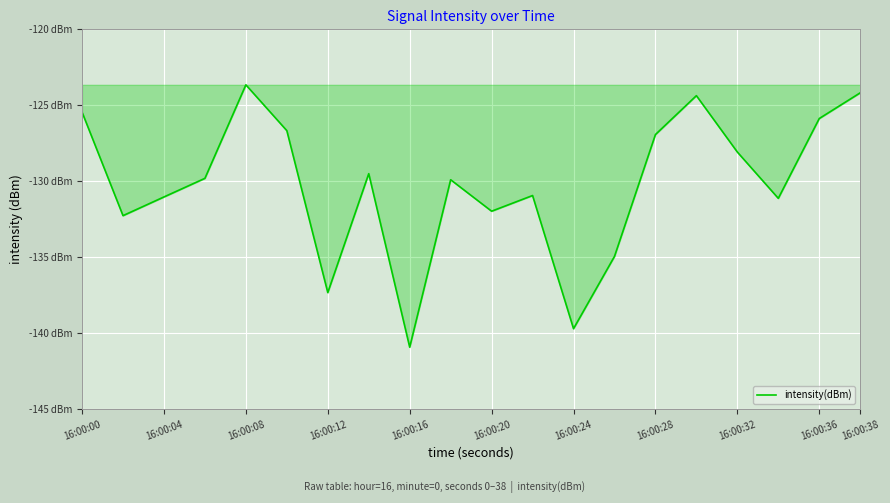

Does the chart display data point markers on the line(s)?

No